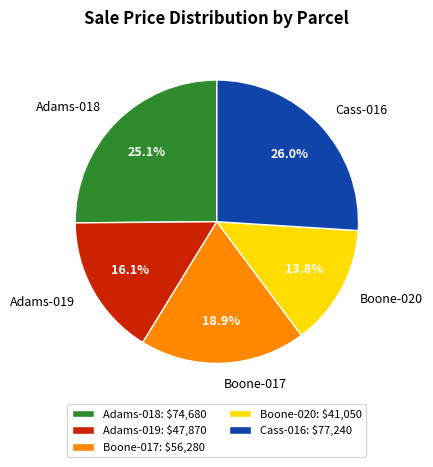

To the nearest percent, what is the difference between the largest and smallest slice percentages?

12%